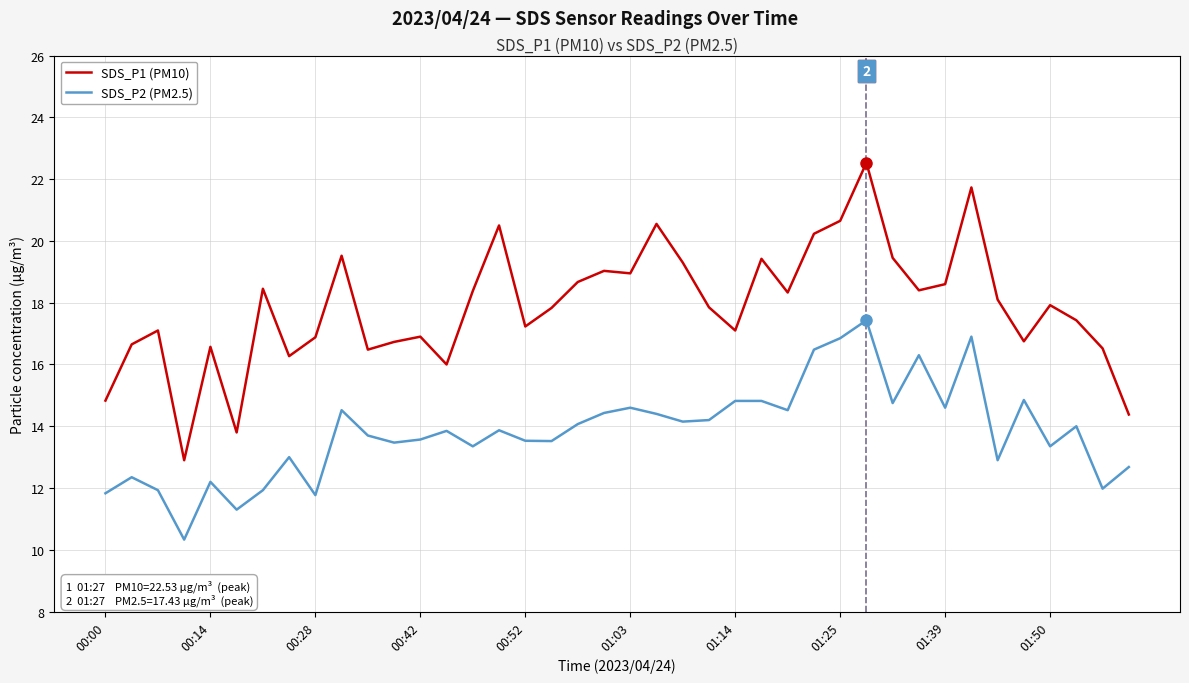

True or false: SDS_P1 (PM10) and SDS_P2 (PM2.5) intersect in this chart.

False